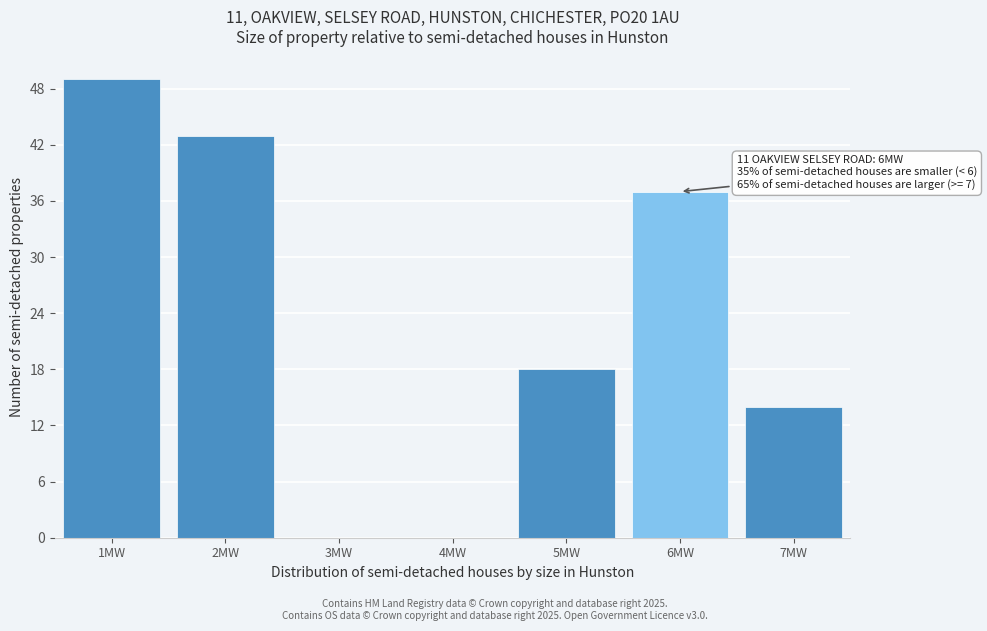

Reading left to right, what are all the values shown in this chart?

1MW=49	2MW=43	3MW=0	4MW=0	5MW=18	6MW=37	7MW=14